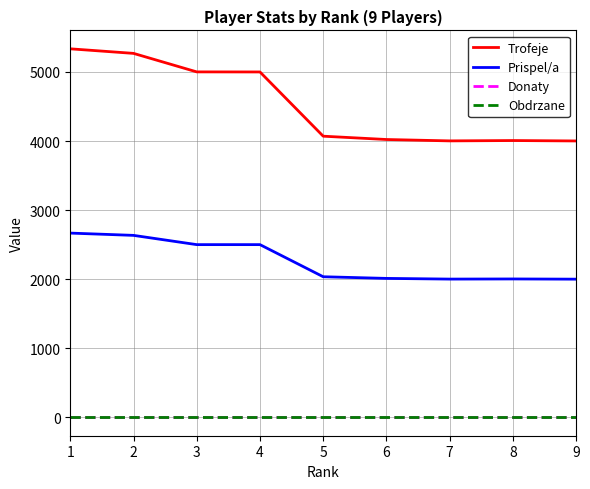

Reading left to right, list all the values displayed in this chart.

Trofeje: 1=5335	2=5269	3=5001	4=5000	5=4070	6=4022	7=4002	8=4007	9=4001
Prispel/a: 1=2667	2=2634	3=2500	4=2500	5=2035	6=2011	7=2001	8=2003	9=2000
Donaty: 1=0	2=0	3=0	4=0	5=0	6=0	7=0	8=0	9=0
Obdrzane: 1=0	2=0	3=0	4=0	5=0	6=0	7=0	8=0	9=0